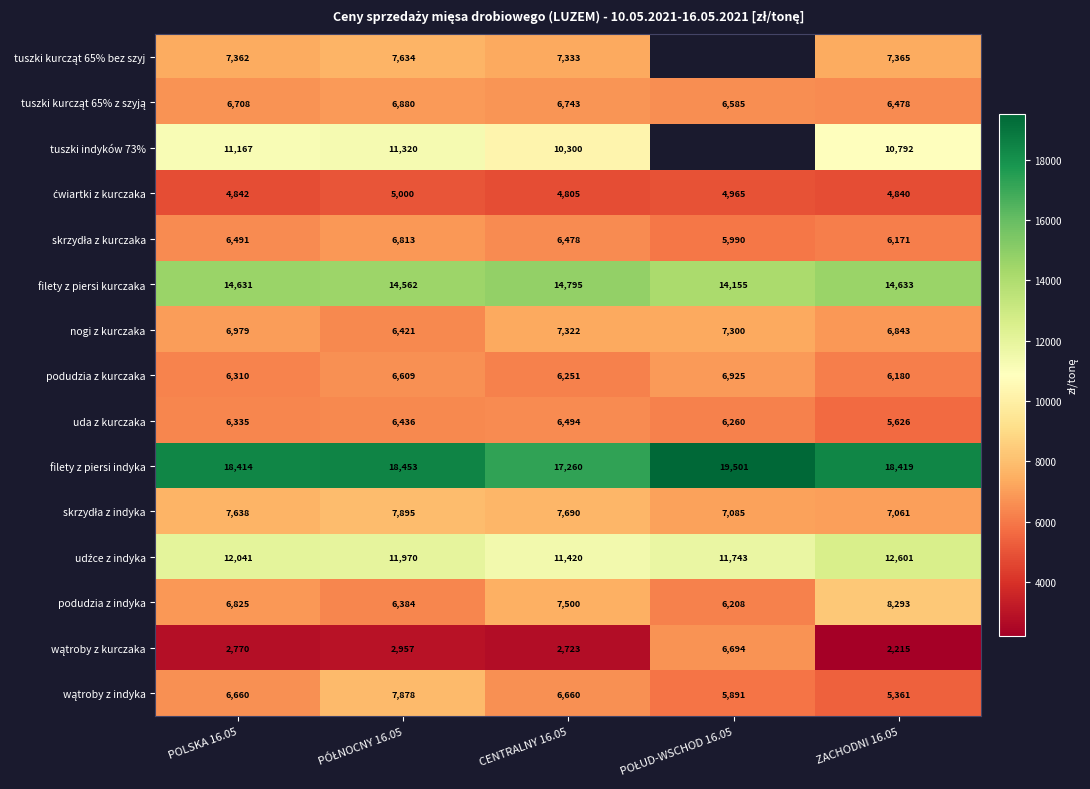

What is the total value across all series at ZACHODNI 16.05?

122878.0